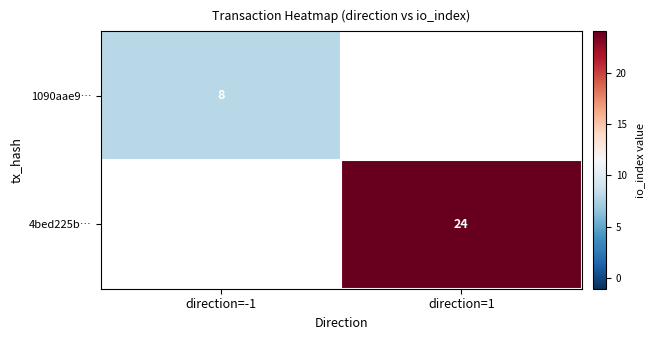

True or false: 1090aae9… has a value of 8 at direction=-1.

True